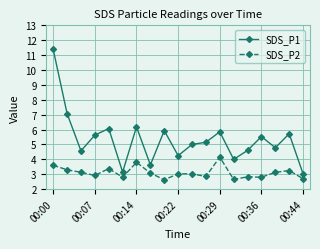

Rank the series by their average value, from lowest to highest.

SDS_P2, SDS_P1